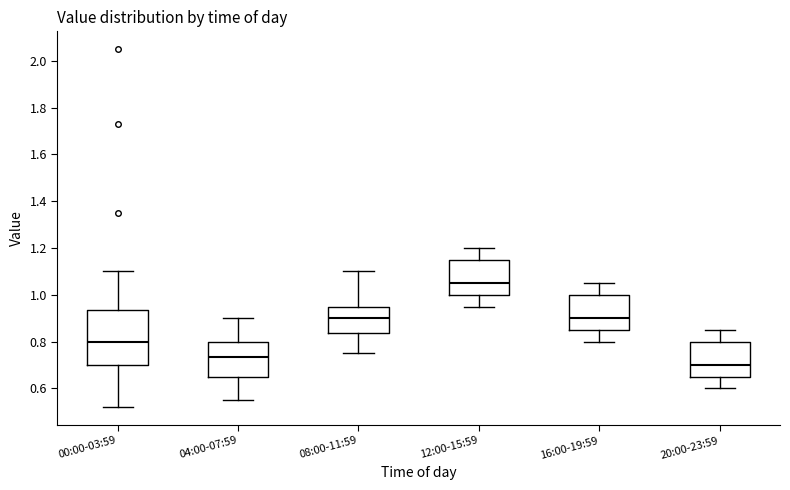

Comparing the boxes themselves (not the whiskers), which one is the tallest?

00:00-03:59